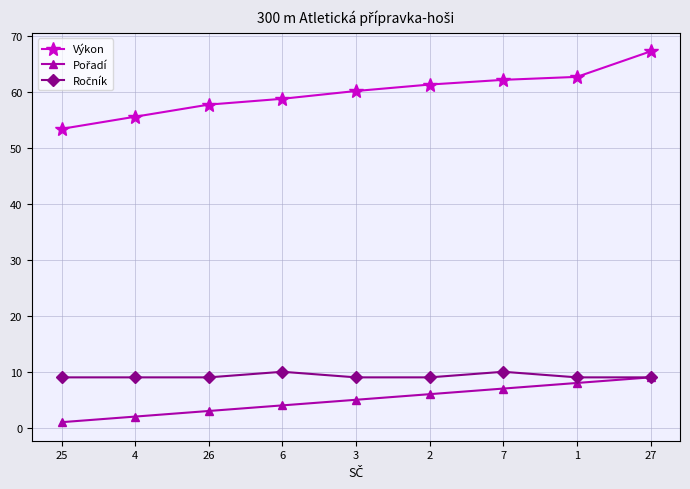

Count the number of data series in this chart.

3